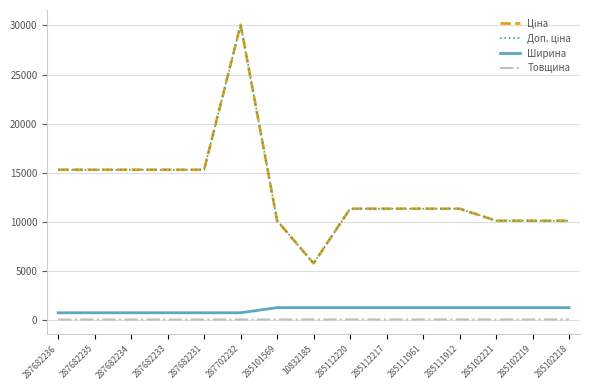

True or false: Ціна and Доп. ціна intersect in this chart.

False